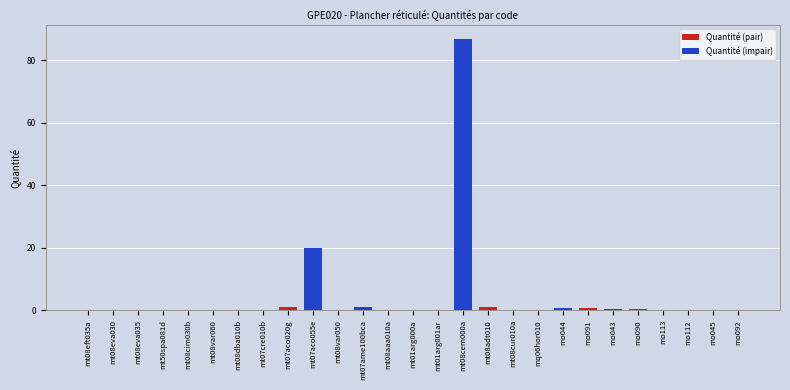

List the labels in order of value, smallest first.

mt08eva030, mt08cim030b, mt08dba010b, mt08eva035, mt08var060, mt08eft035a, mt50spa081d, mt08aaa010a, mt07cre010b, mo045, mt01arg000a, mq06hor010, mt01arg001ar, mt08cur010a, mt08var050, mo092, mo113, mo112, mo043, mo090, mo044, mo091, mt08adt010, mt07ame100bca, mt07aco020g, mt07aco055e, mt08cem000a